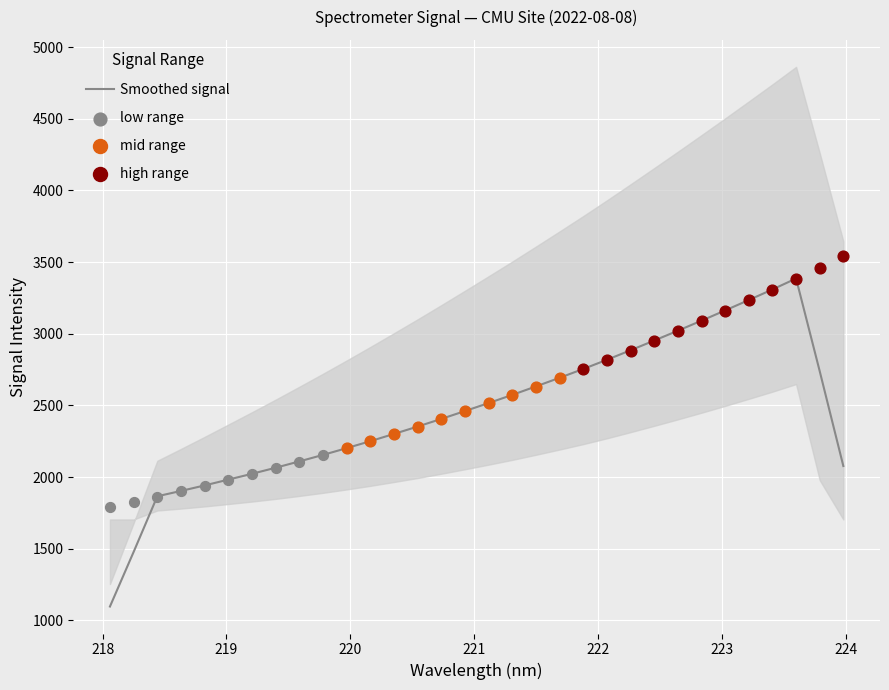

Approximately how many times larger is the value at 17 compared to 19?

1.0